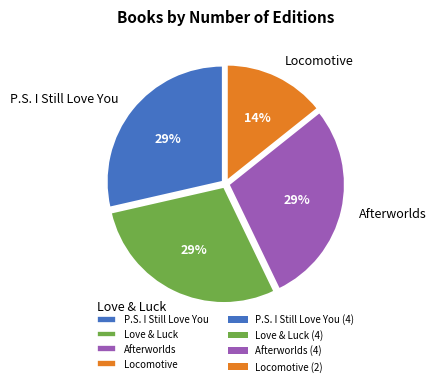

Between Afterworlds and Locomotive, which is larger?

Afterworlds